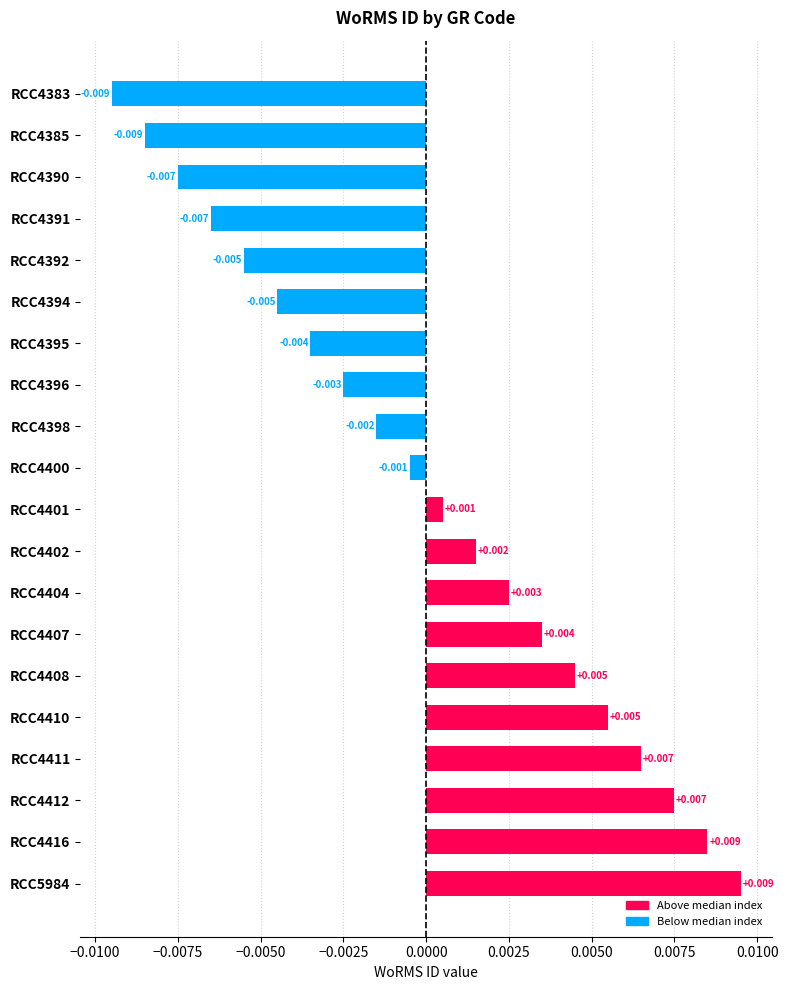

Are the bars grouped side by side (vs. stacked)?

No